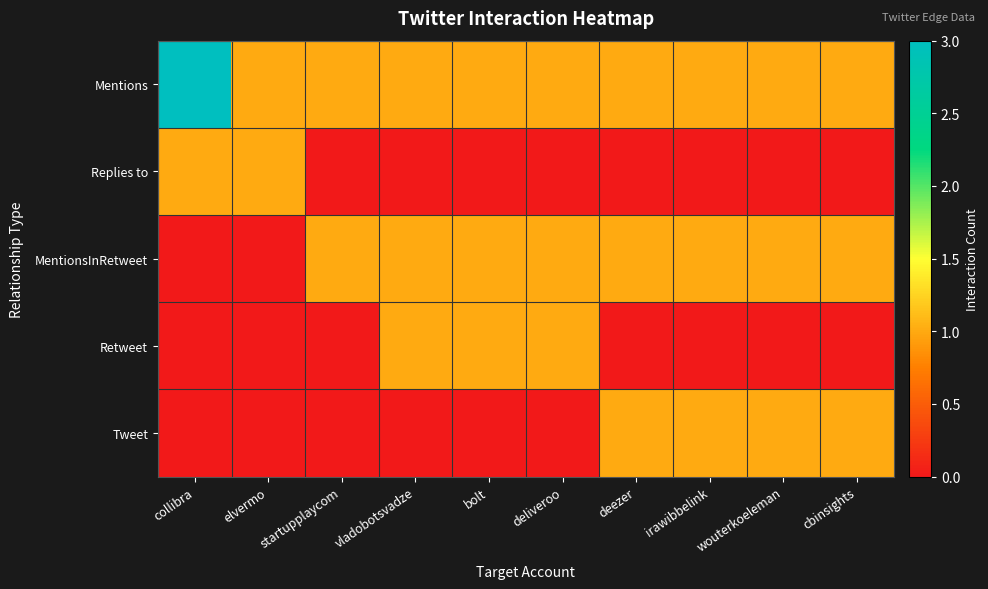

At collibra, list the series in order from largest to smallest.

Mentions, Replies to, MentionsInRetweet, Retweet, Tweet